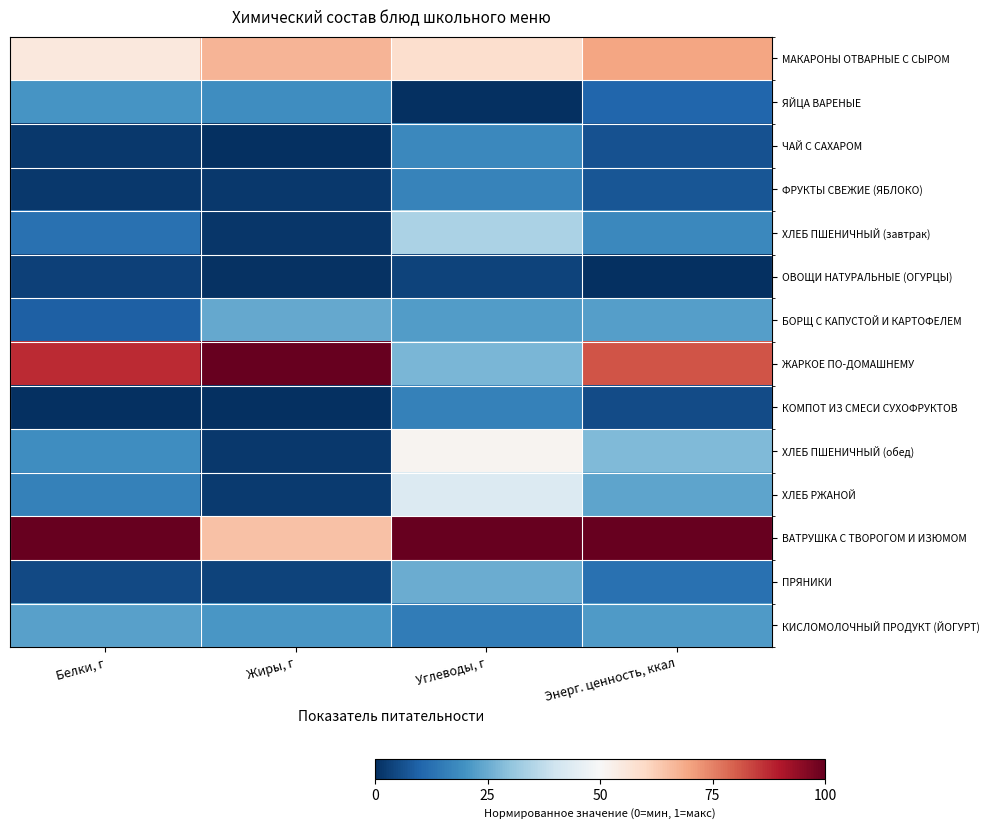

Which series has the largest range (max minus min)?

ЖАРКОЕ ПО-ДОМАШНЕМУ